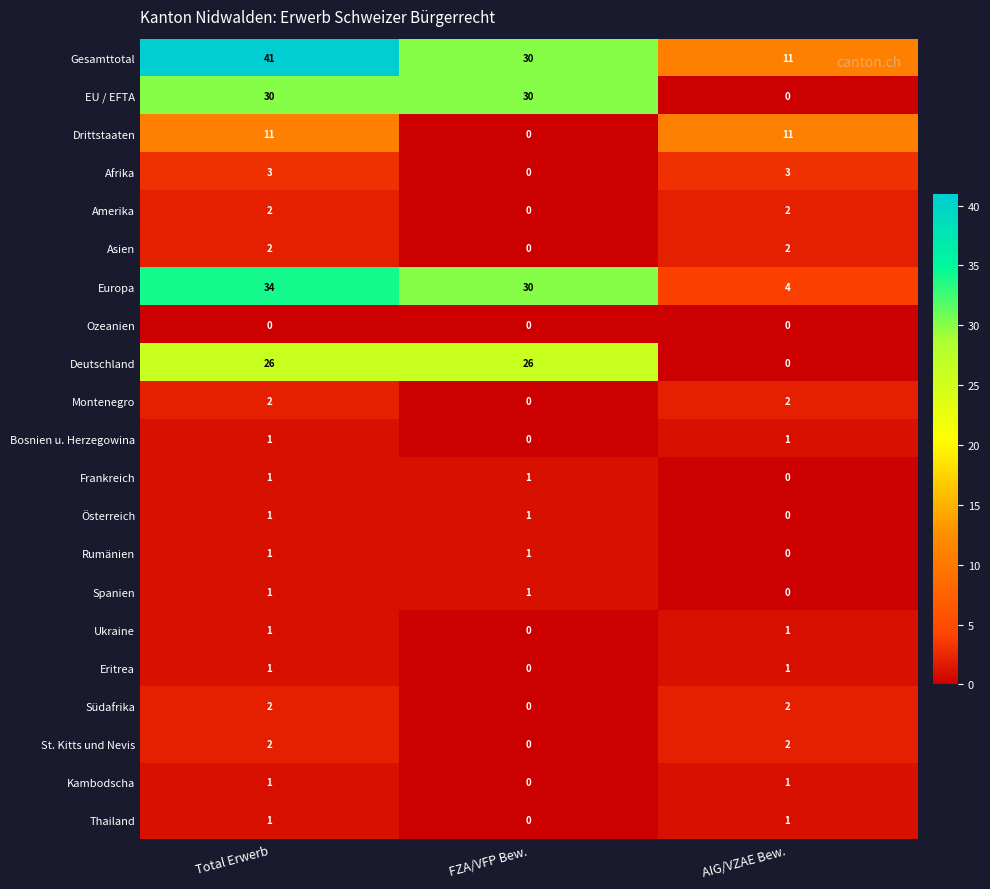

Which series changed the most between FZA/VFP Bew. and AIG/VZAE Bew.?

EU / EFTA